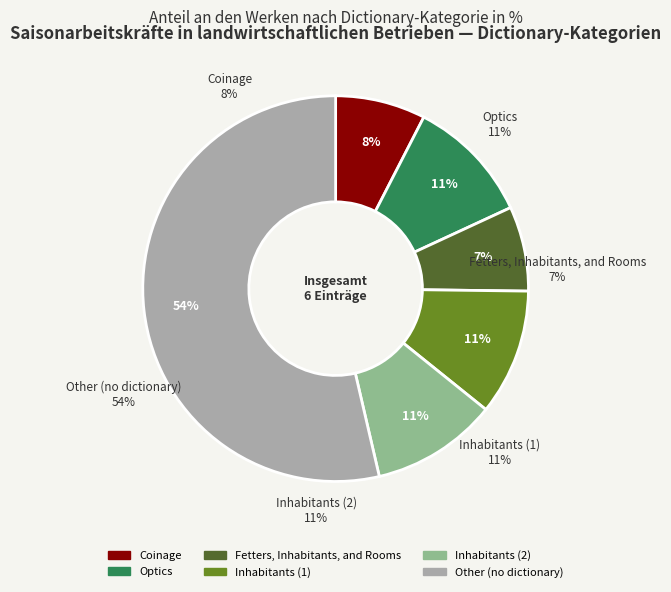

How many segments does this pie chart have?

6